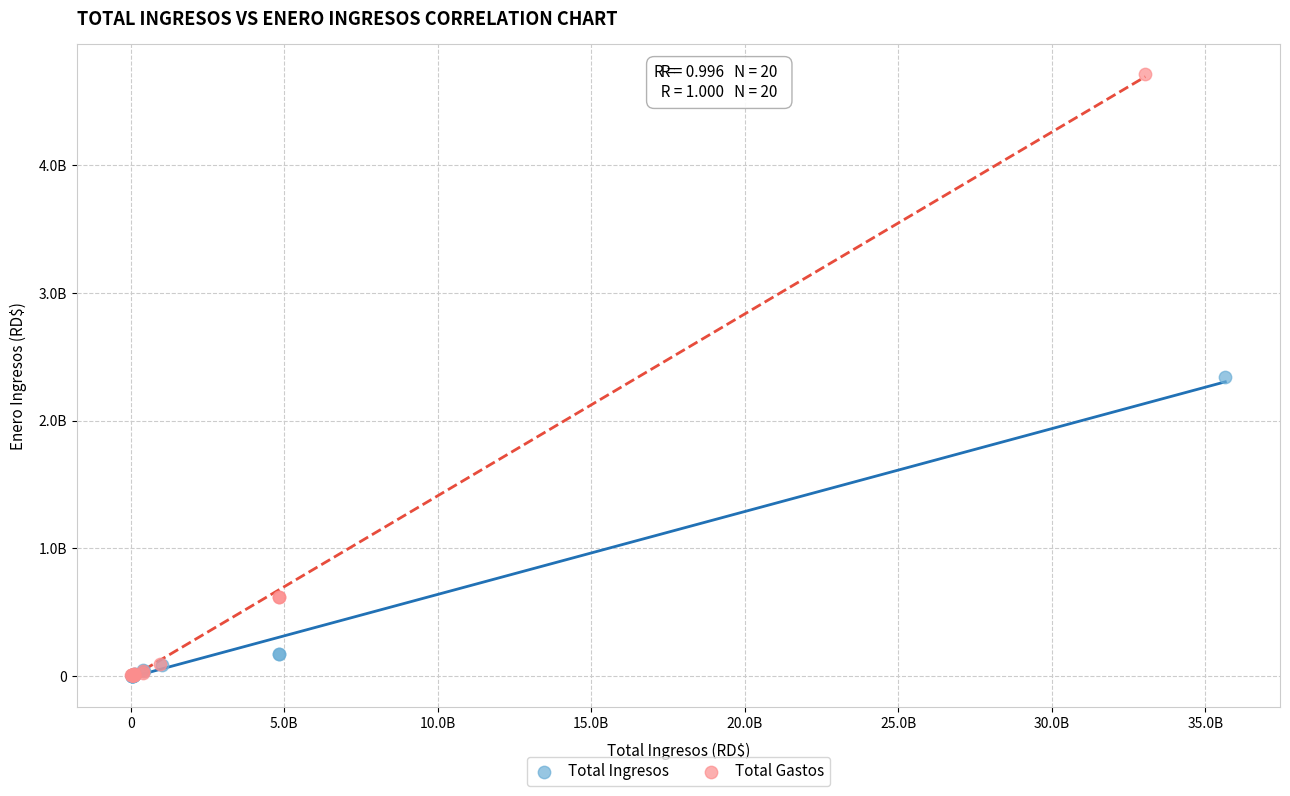

Which series has the widest spread of Y values?

Total Gastos